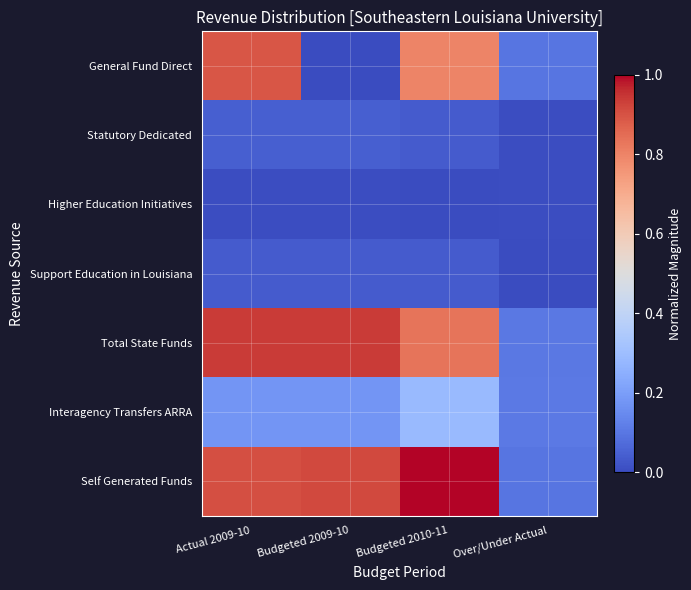

How many categories are shown in the chart?

4